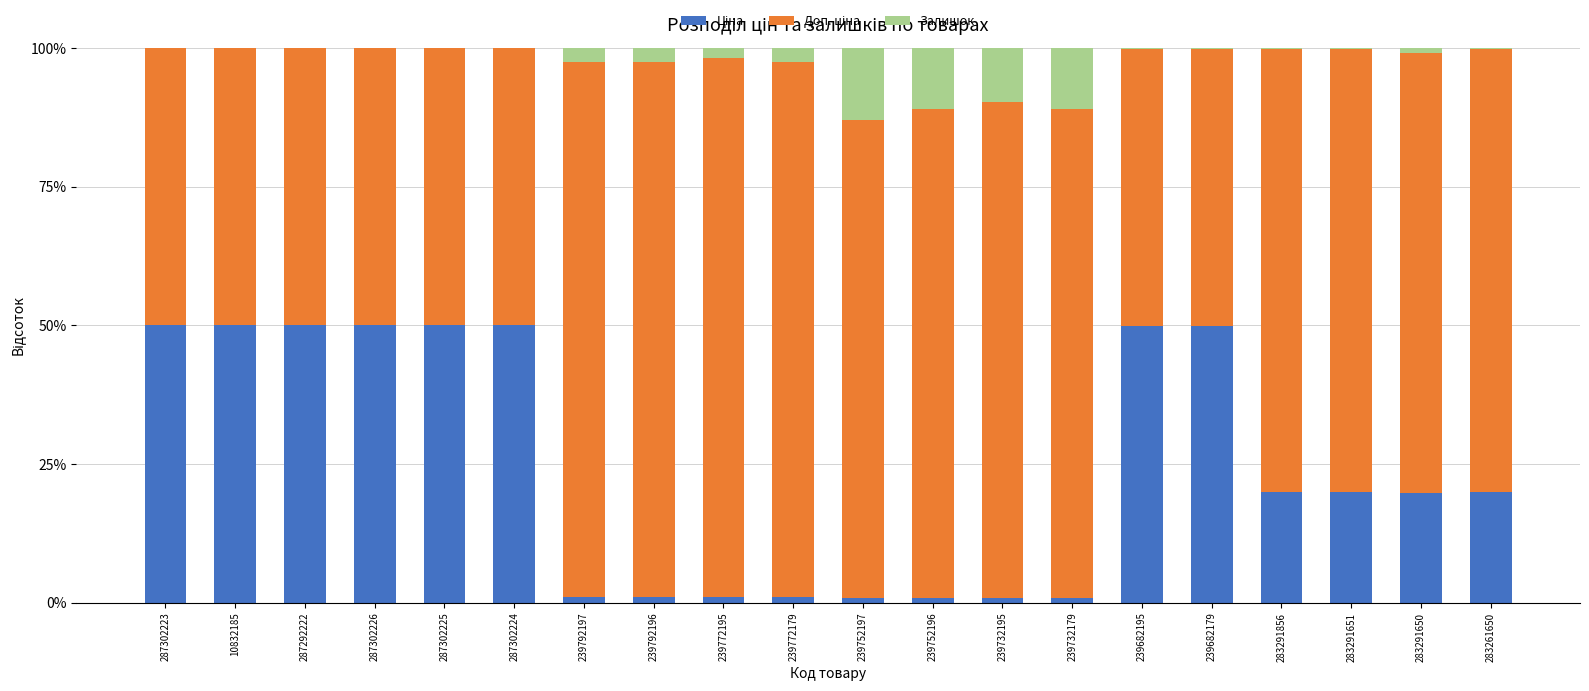

Rank the categories by Ціна value from highest to lowest.

287292222, 287302224, 287302225, 287302223, 287302226, 10832185, 239682179, 239682195, 283261650, 283291651, 283291856, 283291650, 239772195, 239792197, 239792196, 239772179, 239732195, 239752196, 239732179, 239752197